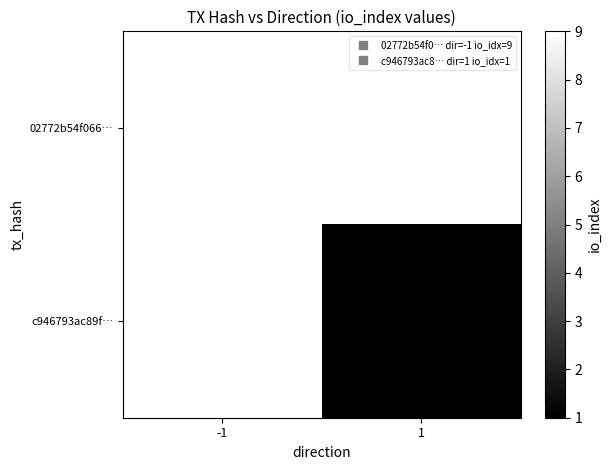

Which category has the lowest value across all series?

1